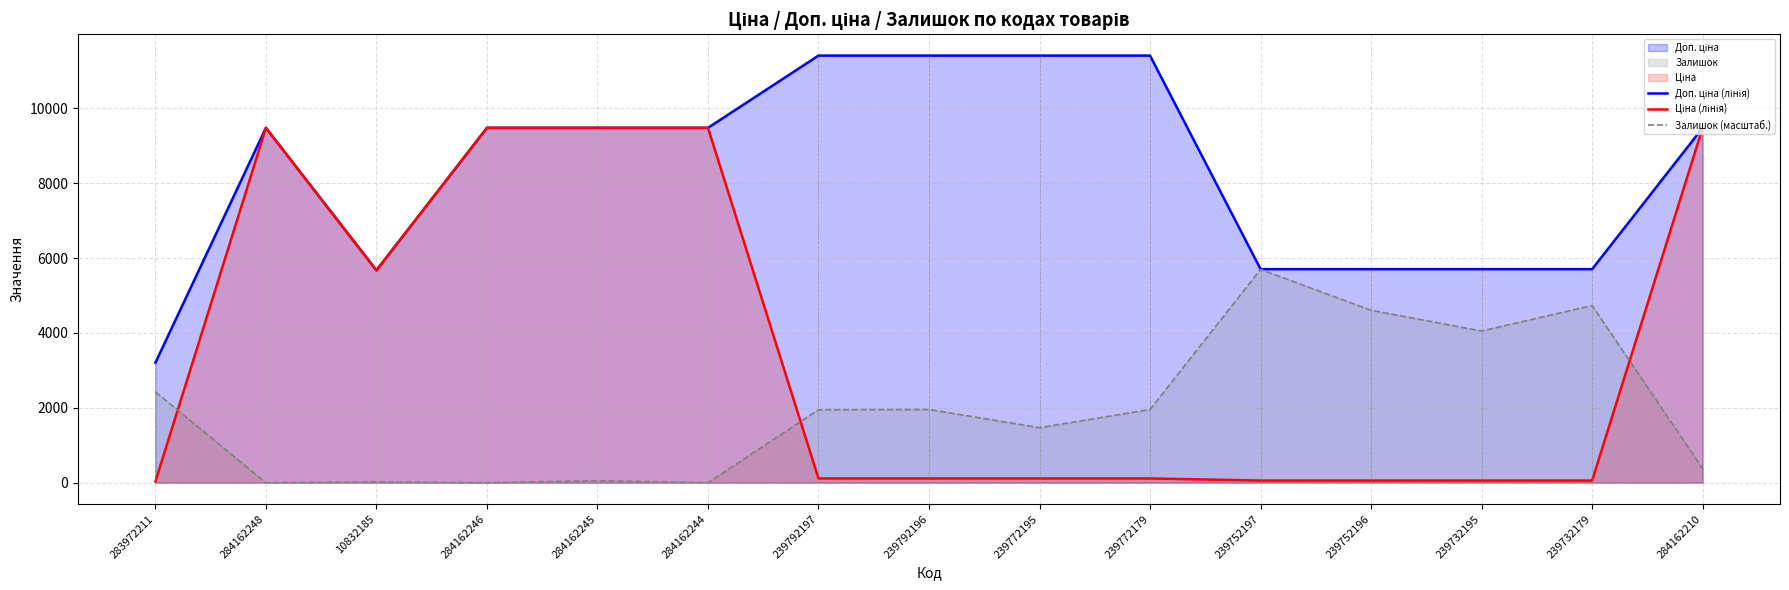

Between 284162210 and 239772179, which is larger?

239772179